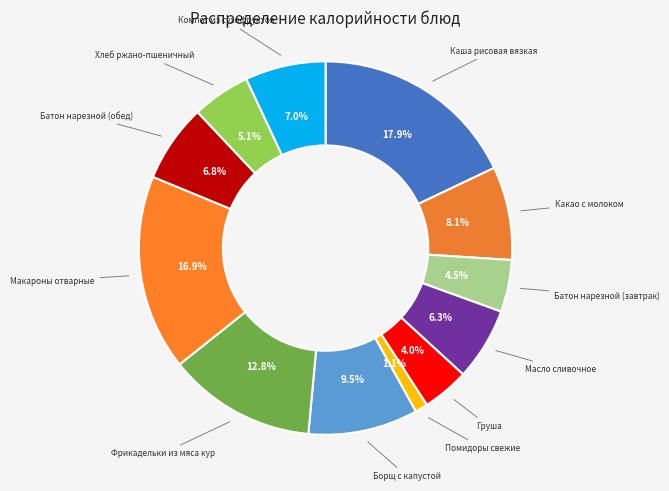

How many segments does this pie chart have?

12